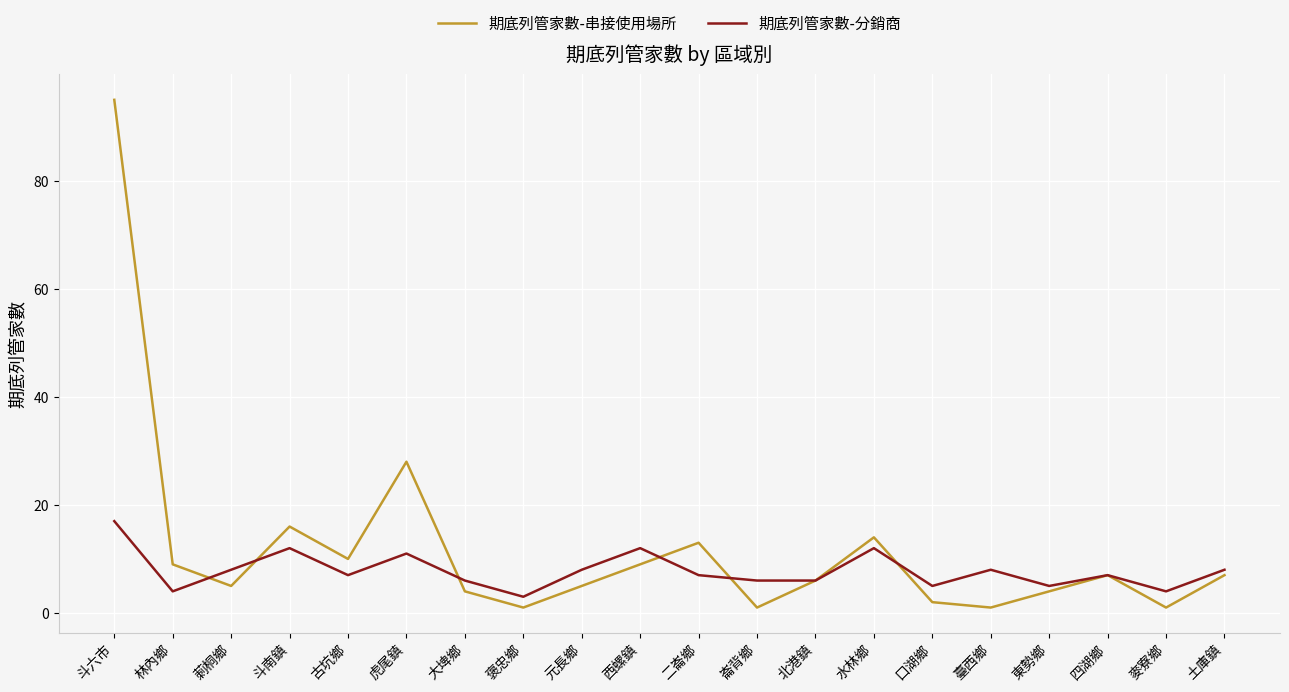

Reading left to right, what are all the values shown in this chart?

期底列管家數-串接使用場所: 95	9	5	16	10	28	4	1	5	9	13	1	6	14	2	1	4	7	1	7
期底列管家數-分銷商: 17	4	8	12	7	11	6	3	8	12	7	6	6	12	5	8	5	7	4	8